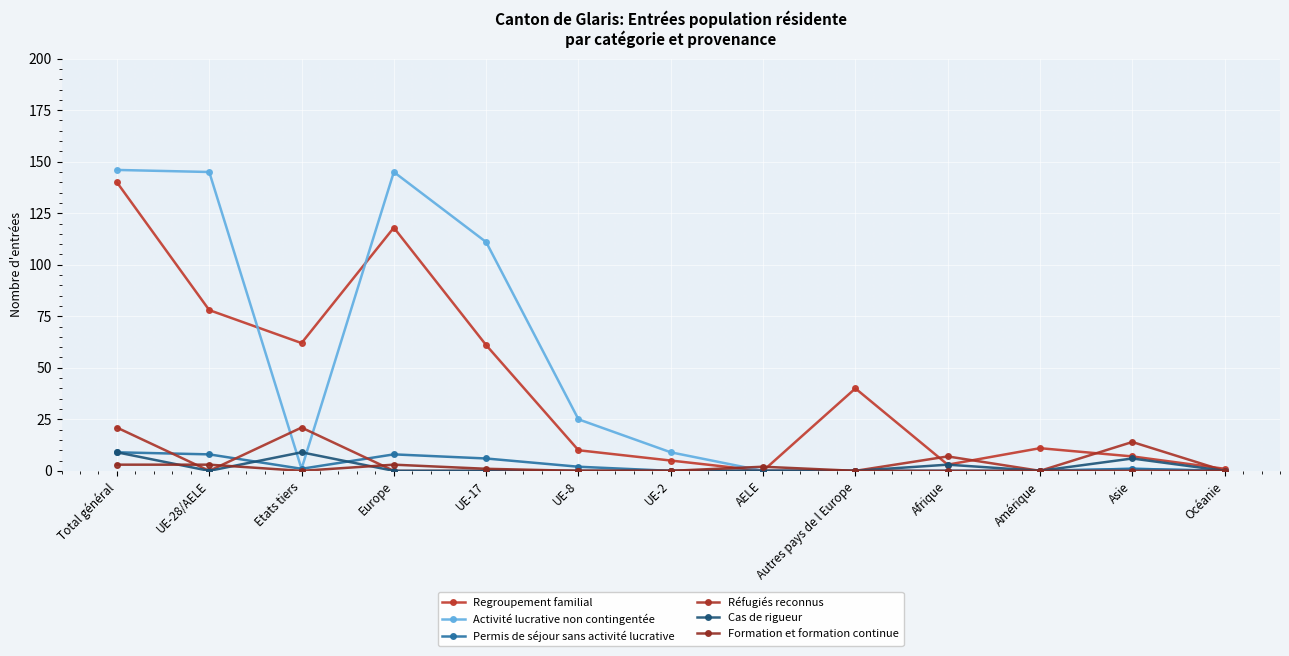

Does the chart have visible grid lines?

Yes